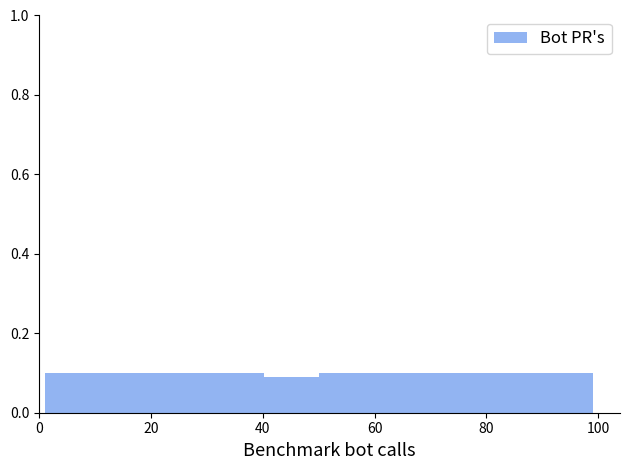

Reading left to right, list every bar in this chart as the range it spans on the x-axis followed by its height. Neither the bar edges nor the heights are printed on the chart, so give them approximately, as read against the axes.

1.0 to 10.8: 0.1
10.8 to 20.6: 0.1
20.6 to 30.4: 0.1
30.4 to 40.2: 0.1
40.2 to 50.0: 0.1
50.0 to 59.8: 0.1
59.8 to 69.6: 0.1
69.6 to 79.4: 0.1
79.4 to 89.2: 0.1
89.2 to 99.0: 0.1